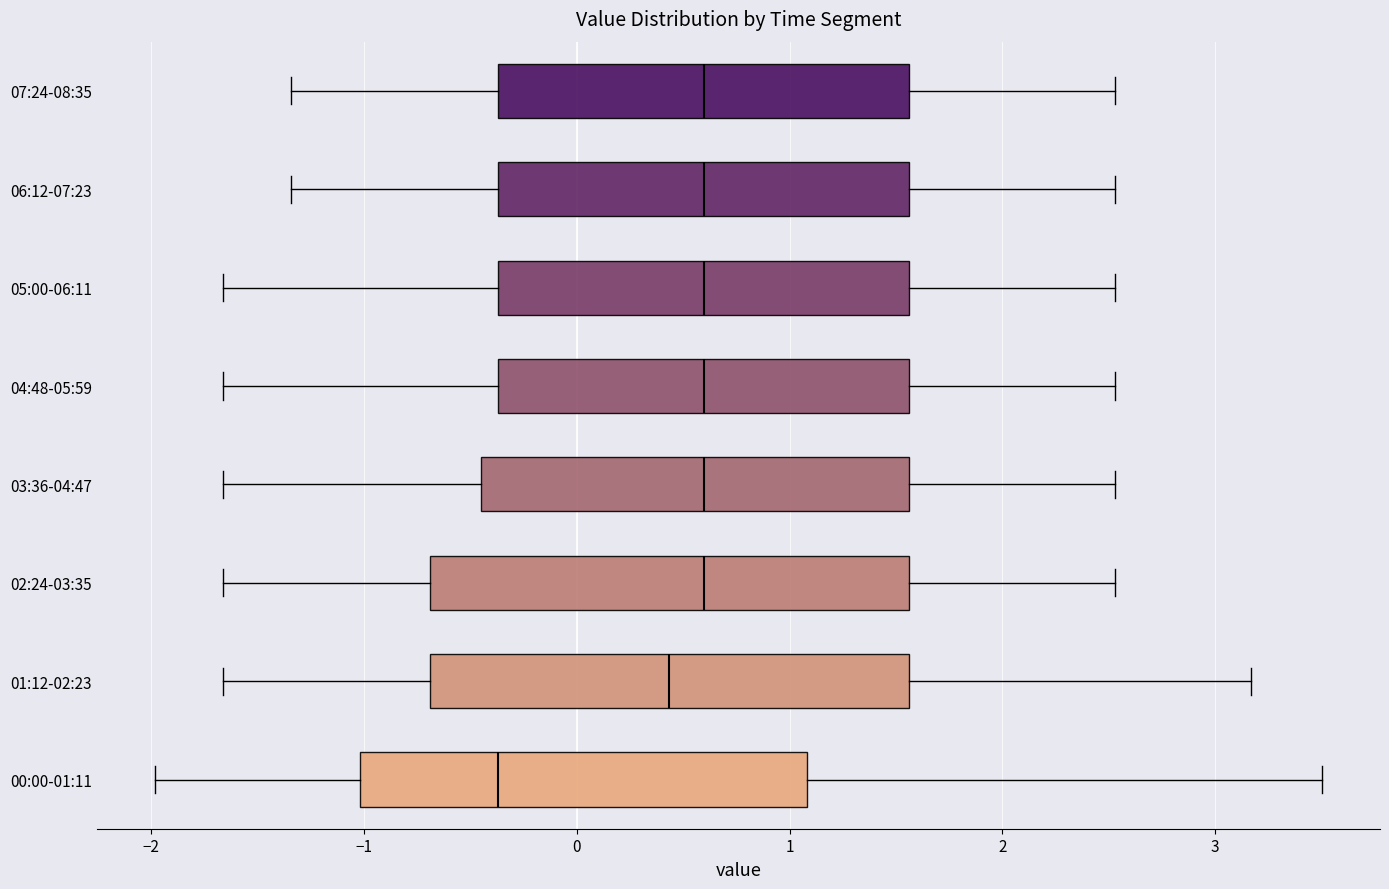

Reading bottom to top, transcribe this box plot: for each box, give where its median line is, the range the box spans, and where its two whiskers end, as read against the x-axis. The values are not printed on the chart, so give them approximately, as read against the axis.

00:00-01:11: median -0.4, box -1.0 to 1.1, whiskers -2.0 to 3.5
01:12-02:23: median 0.4, box -0.7 to 1.6, whiskers -1.7 to 3.2
02:24-03:35: median 0.6, box -0.7 to 1.6, whiskers -1.7 to 2.5
03:36-04:47: median 0.6, box -0.4 to 1.6, whiskers -1.7 to 2.5
04:48-05:59: median 0.6, box -0.4 to 1.6, whiskers -1.7 to 2.5
05:00-06:11: median 0.6, box -0.4 to 1.6, whiskers -1.7 to 2.5
06:12-07:23: median 0.6, box -0.4 to 1.6, whiskers -1.3 to 2.5
07:24-08:35: median 0.6, box -0.4 to 1.6, whiskers -1.3 to 2.5